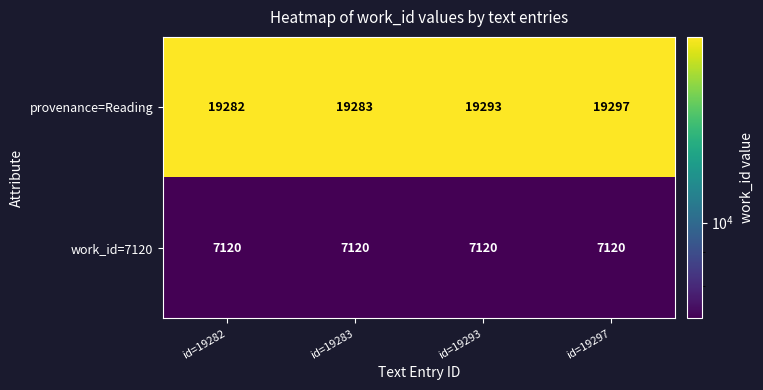

What is the difference between the maximum and minimum values in the provenance=Reading series?

15